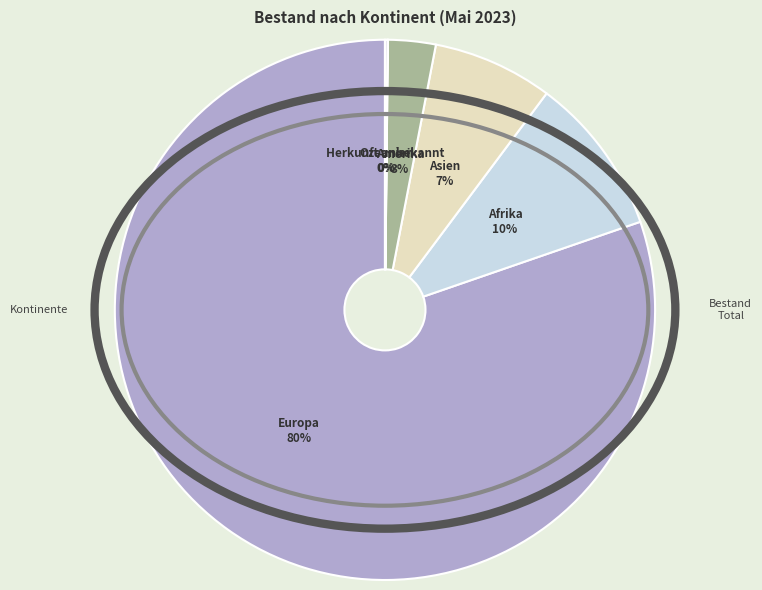

What is the largest slice in the pie chart?

Europa